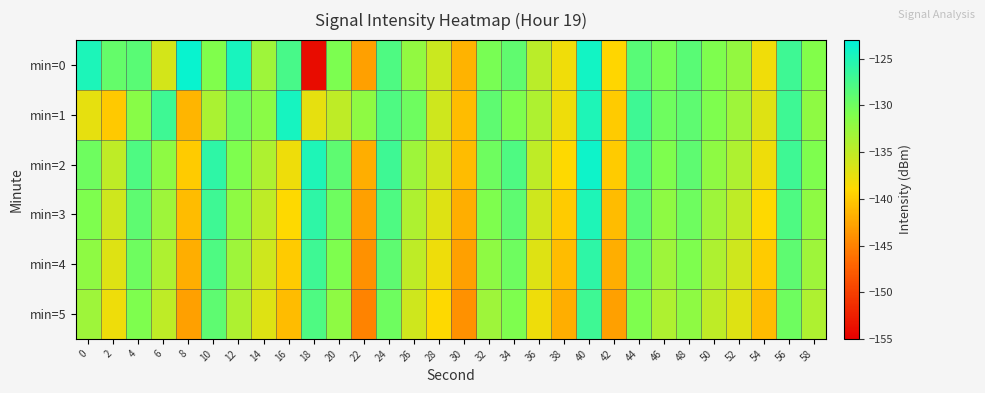

What is the greatest value displayed?

-123.6